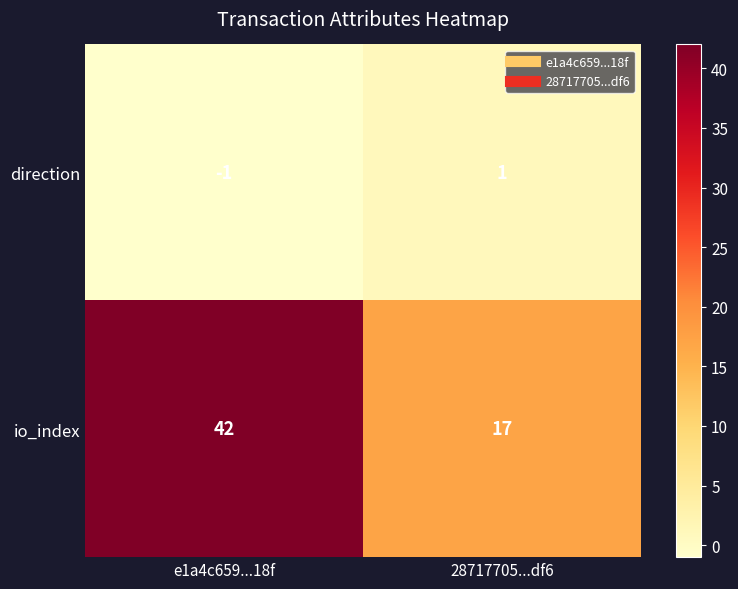

Count the number of categories in the chart.

2